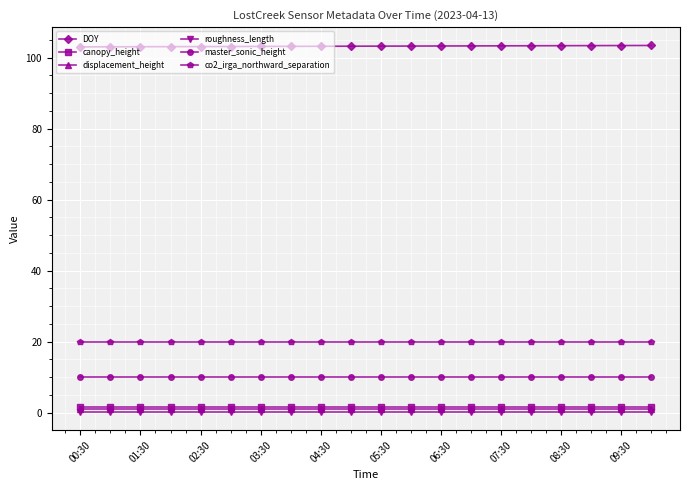

True or false: roughness_length and canopy_height cross at least once.

False